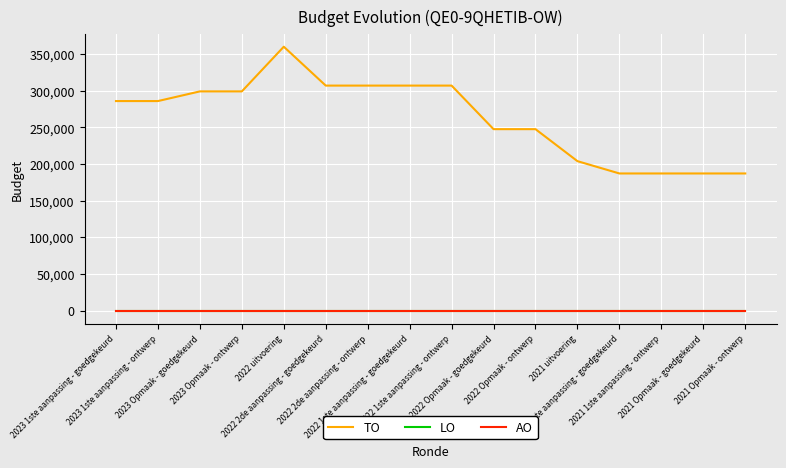

The LO series shows 0 at 2022 2de aanpassing - ontwerp. True or false?

True